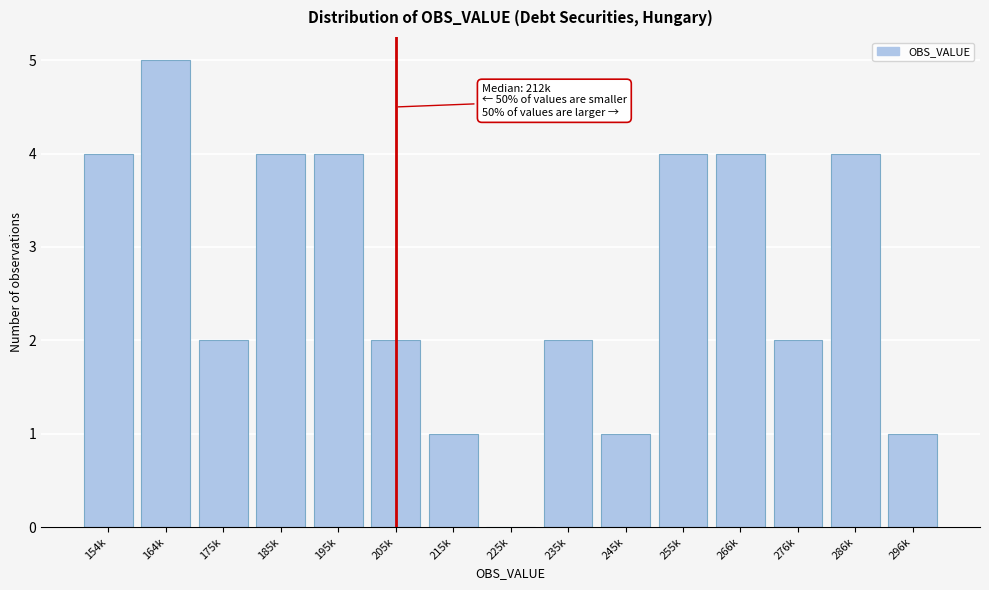

Reading left to right, list all the values displayed in this chart.

154k=4	164k=5	175k=2	185k=4	195k=4	205k=2	215k=1	225k=0	235k=2	245k=1	255k=4	266k=4	276k=2	286k=4	296k=1